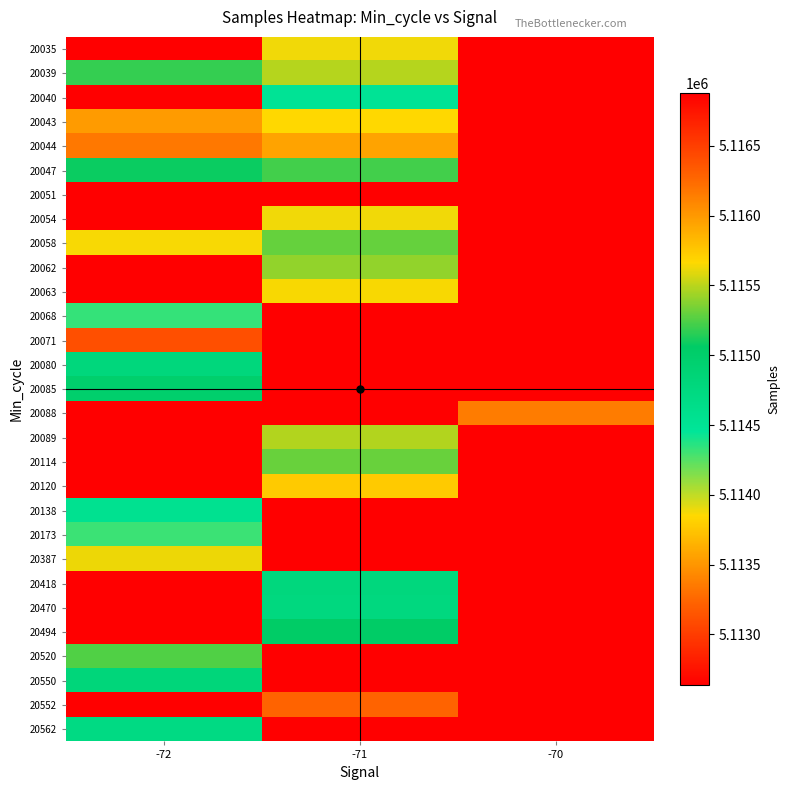

What is the total value across all series at -70?

148267195.0